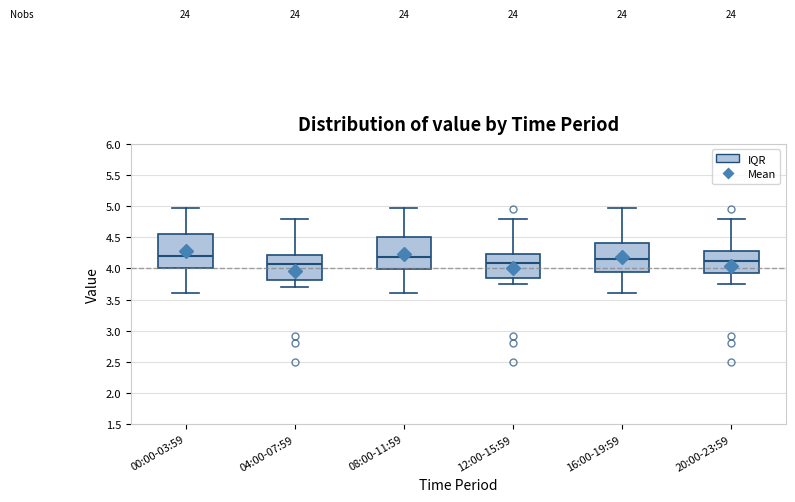

Reading left to right, transcribe this box plot: for each box, give where its median line is, the range the box spans, and where its two whiskers end, as read against the y-axis. The values are not printed on the chart, so give them approximately, as read against the axis.

00:00-03:59: median 4.20, box 4.00 to 4.55, whiskers 3.60 to 4.95
04:00-07:59: median 4.05, box 3.80 to 4.20, whiskers 3.70 to 4.80
08:00-11:59: median 4.20, box 4.00 to 4.50, whiskers 3.60 to 4.95
12:00-15:59: median 4.10, box 3.85 to 4.25, whiskers 3.75 to 4.80
16:00-19:59: median 4.15, box 3.95 to 4.40, whiskers 3.60 to 4.95
20:00-23:59: median 4.10, box 3.95 to 4.30, whiskers 3.75 to 4.80